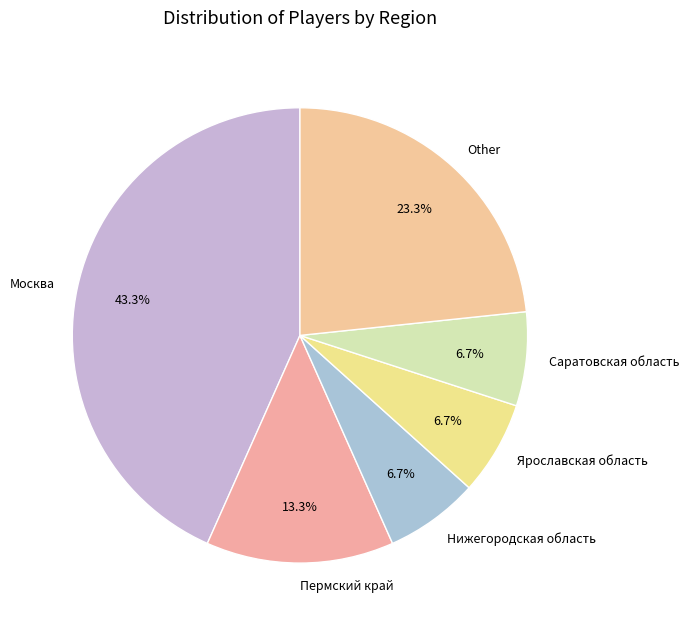

Does Пермский край account for over 50% of the chart?

No